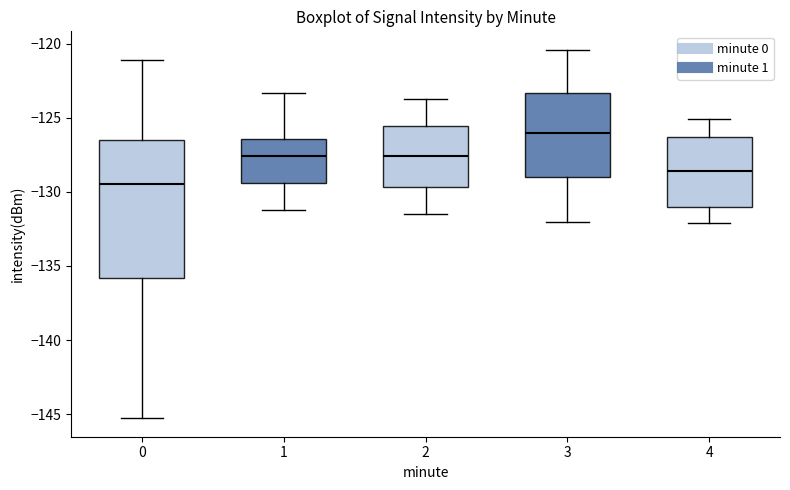

Comparing the boxes themselves (not the whiskers), which one is the tallest?

0